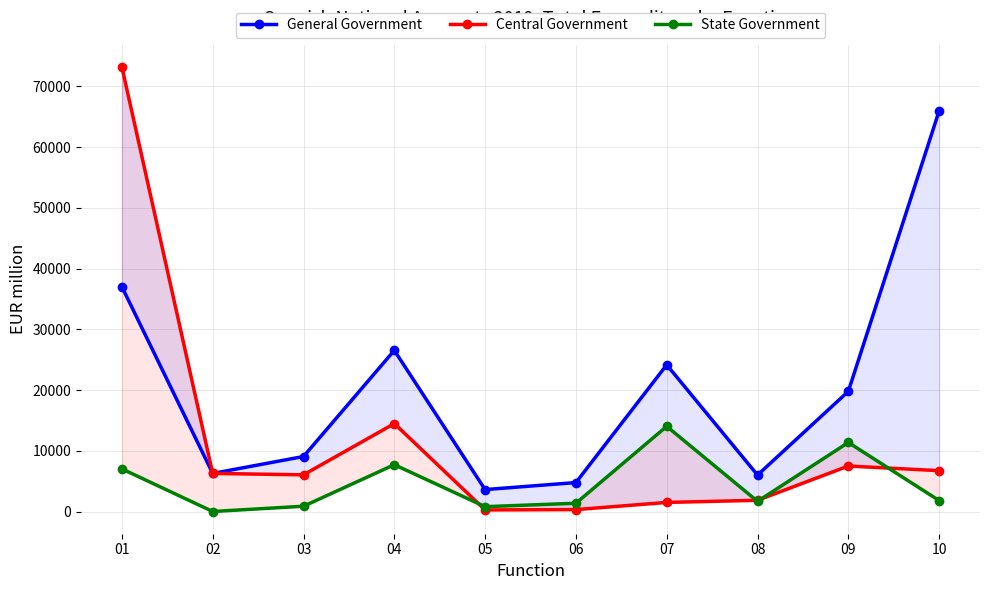

True or false: Central Government has a value of 312 at 06.

True